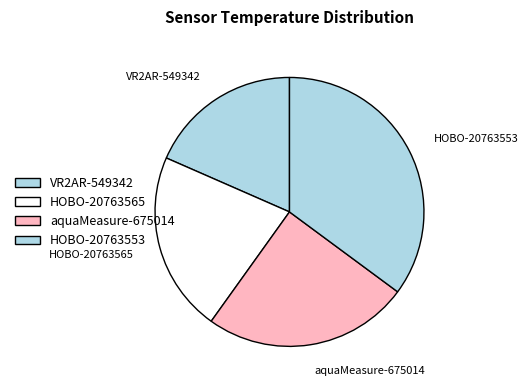

How many segments does this pie chart have?

4